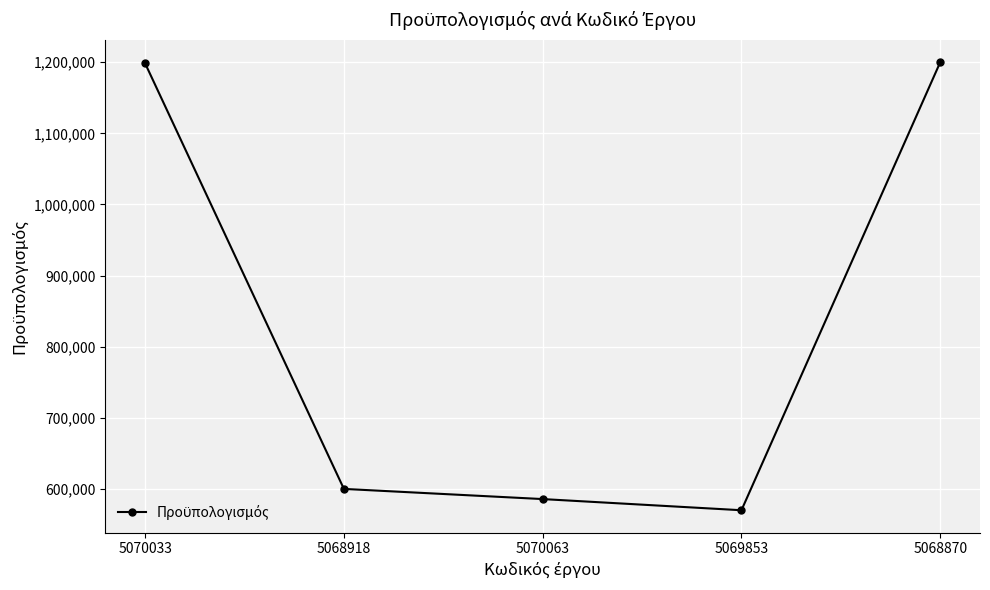

What position from the left is 5070063?

3